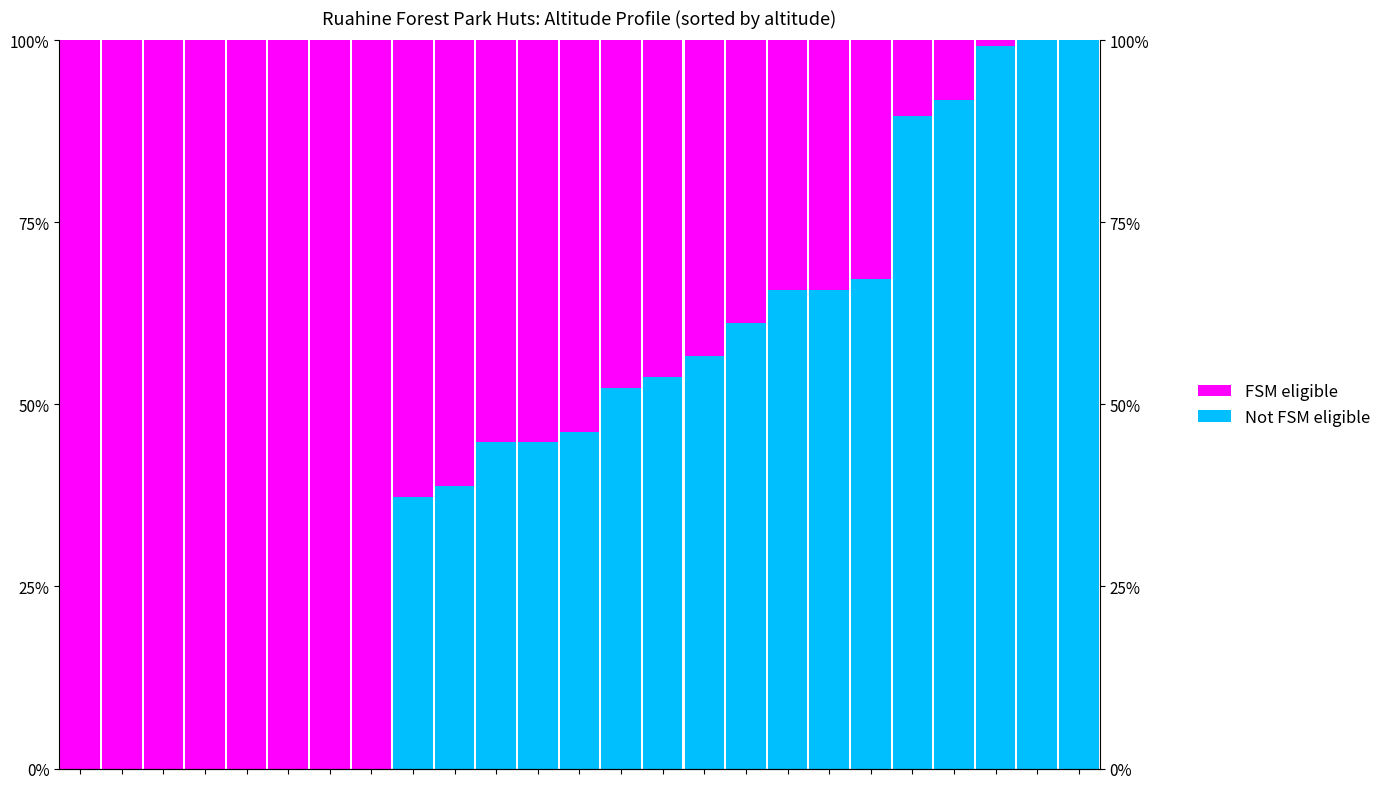

Which has a higher value, 4 or 16?

16